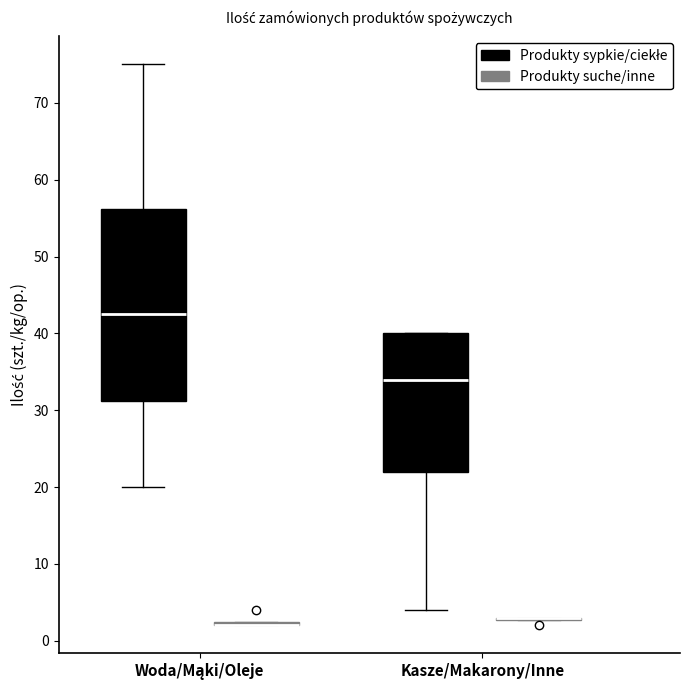

Comparing the boxes themselves (not the whiskers), which one is the tallest?

Woda/Mąki/Oleje (Produkty sypkie/ciekłe)